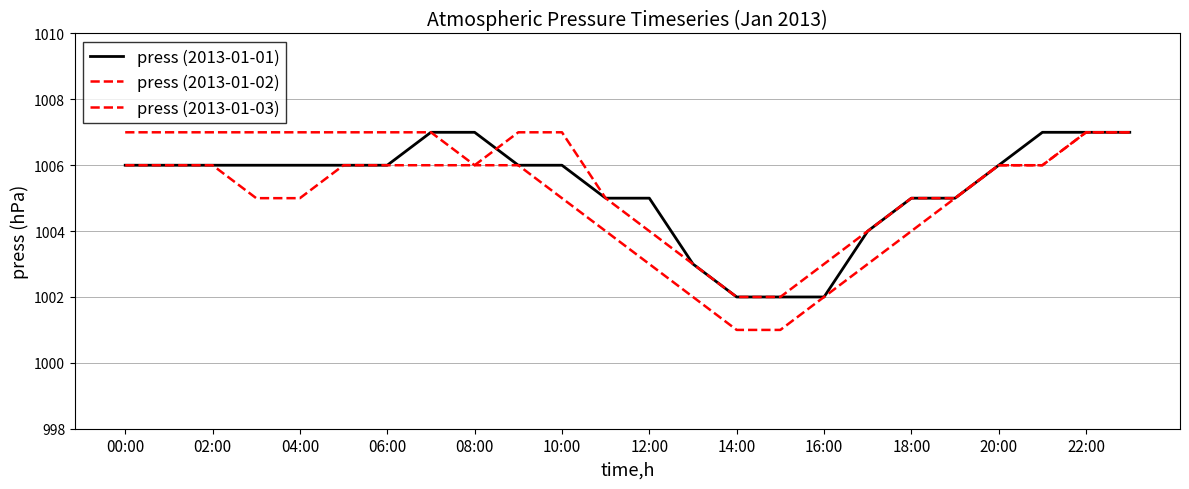

Is this an area chart (filled region under the line)?

No